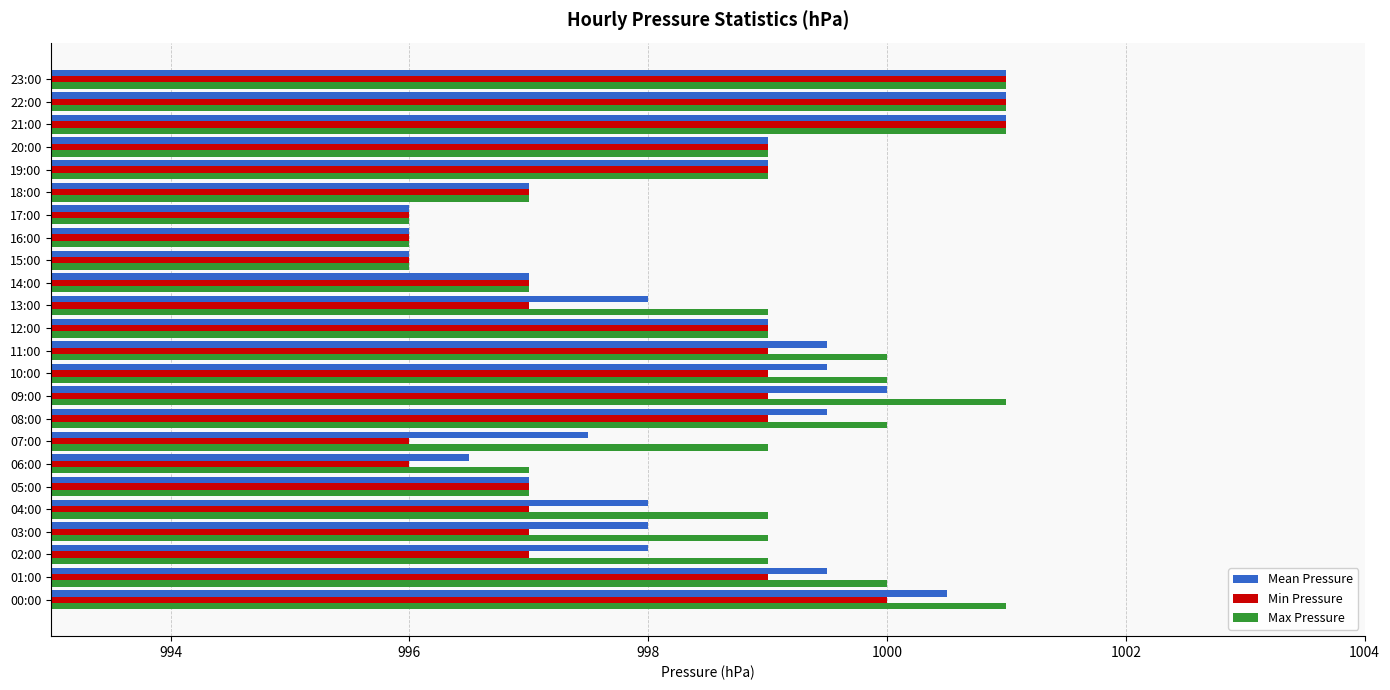

How many categories are shown in the chart?

24